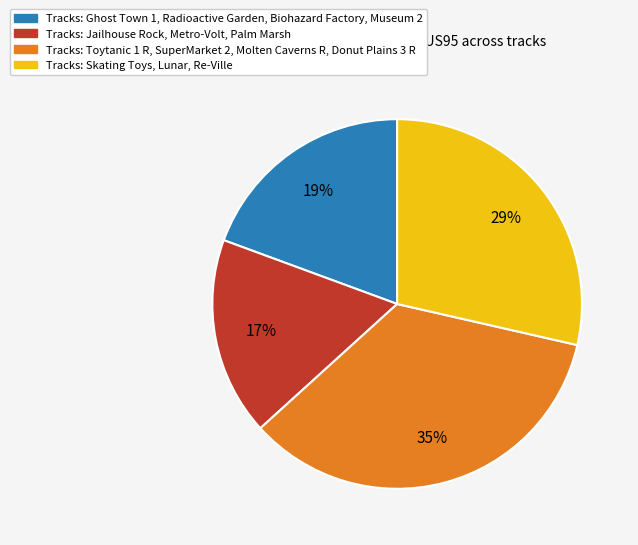

Does any single category account for the majority?

No